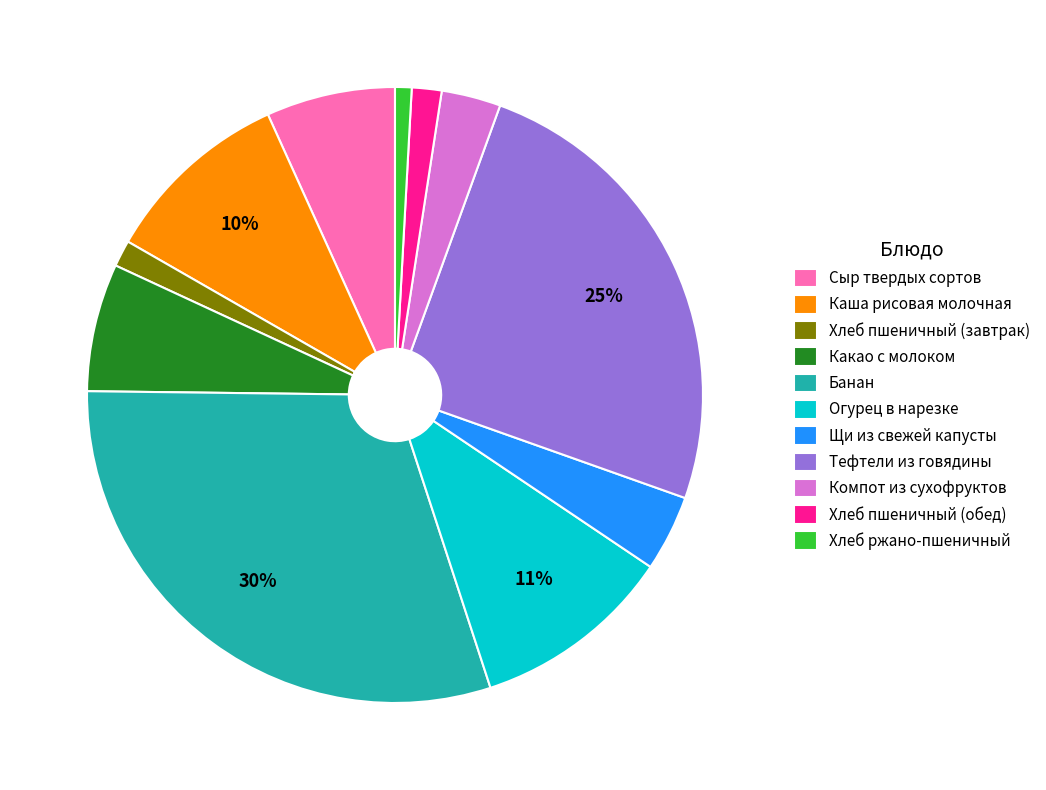

Which category has the biggest portion of the pie?

Банан